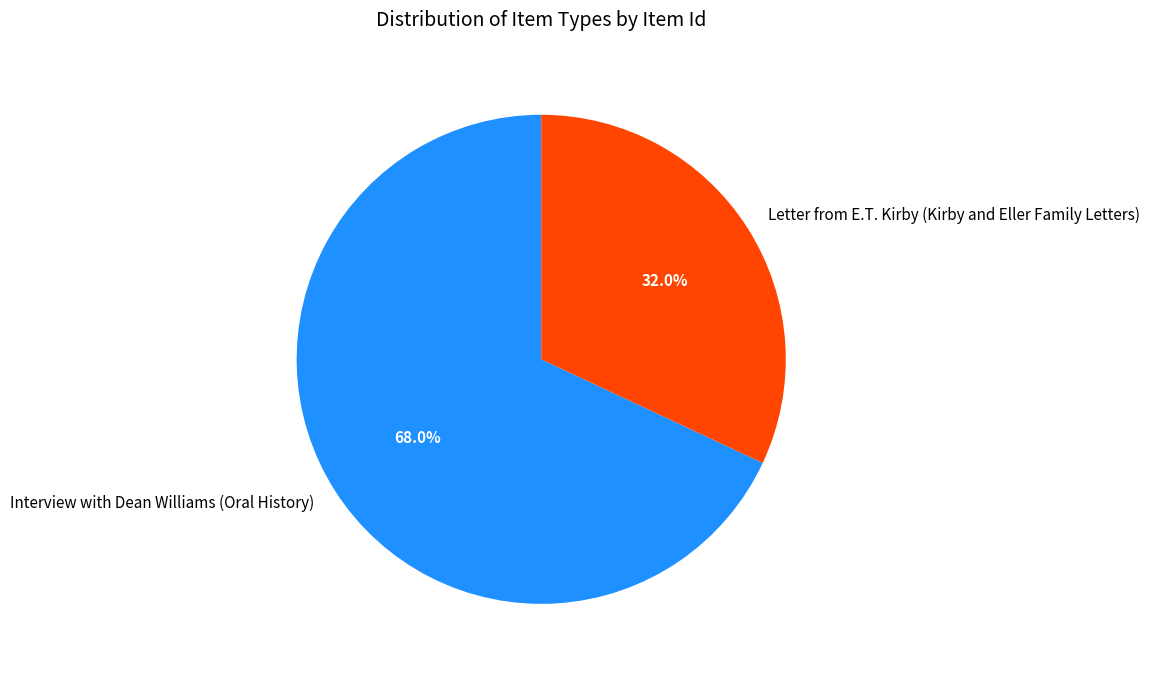

What is the ratio of the value at Letter from E.T. Kirby (Kirby and Eller Family Letters) to the value at Interview with Dean Williams (Oral History)?

0.5